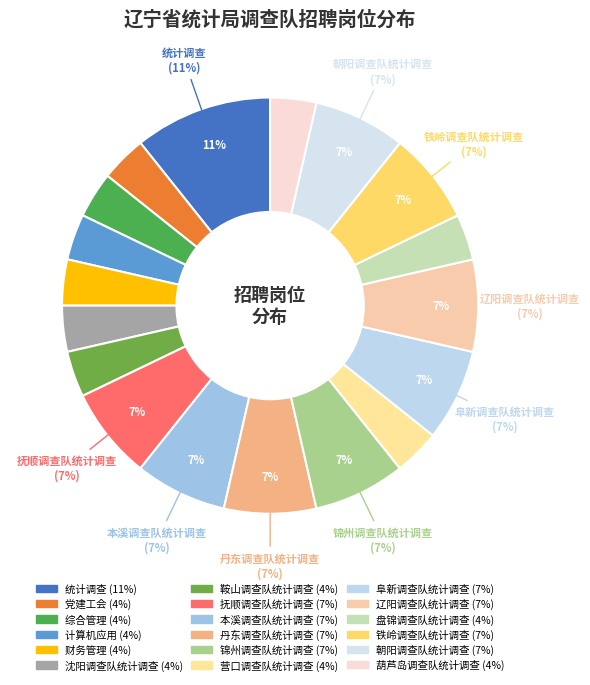

Which slice is the largest?

统计调查